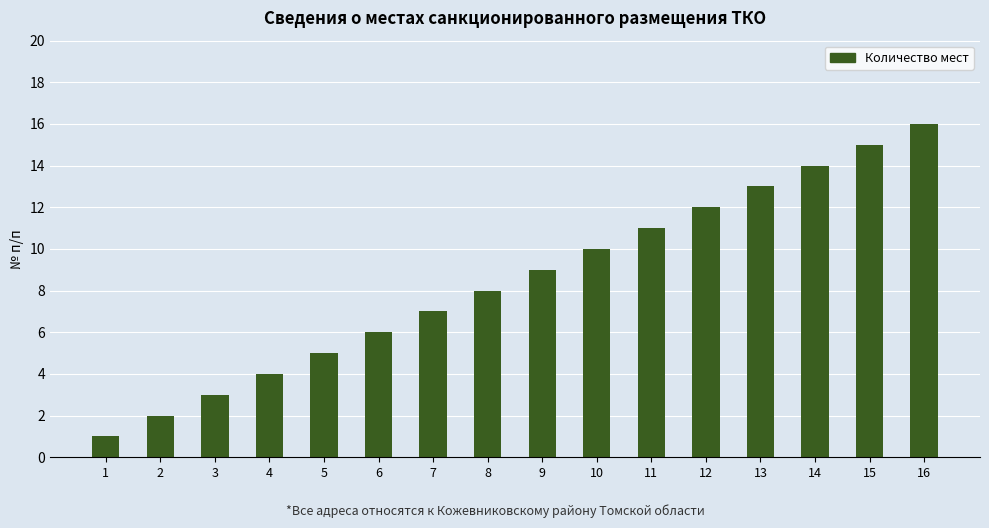

Reading left to right, extract all data points from this chart.

1	2	3	4	5	6	7	8	9	10	11	12	13	14	15	16